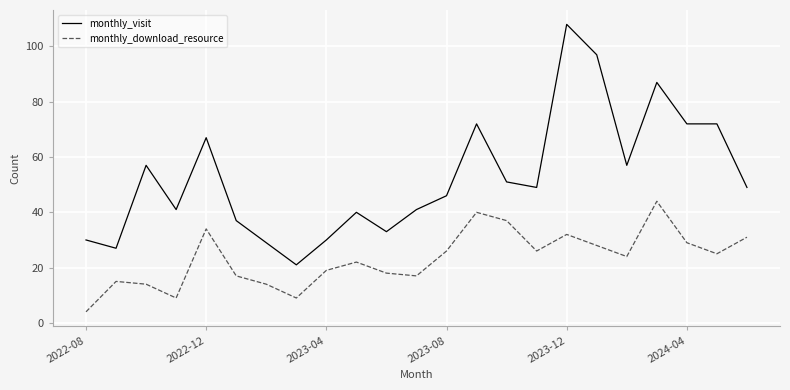

What is the difference between the maximum and minimum values in the monthly_download_resource series?

40